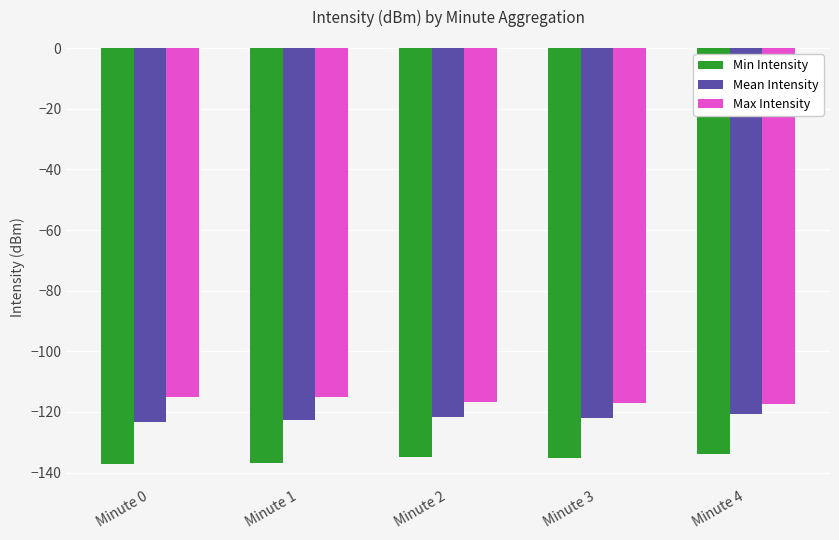

What is the smallest value displayed?

-137.3